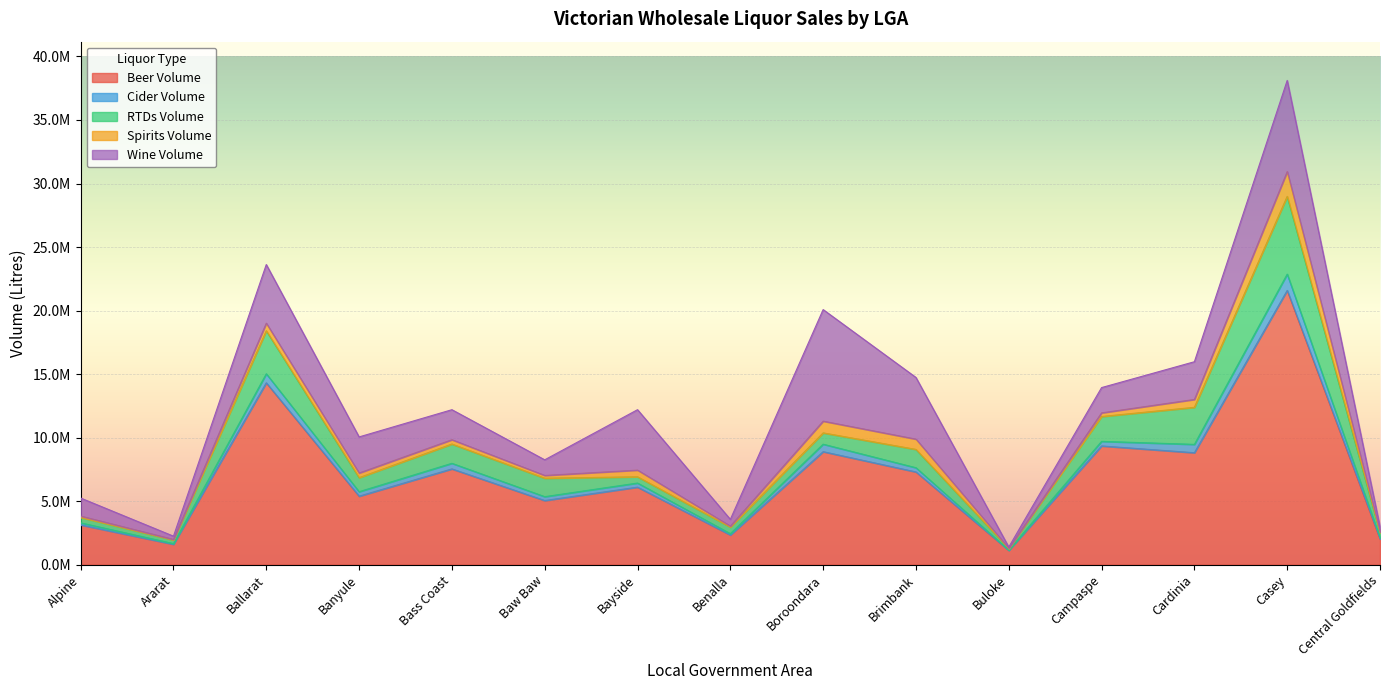

Reading left to right, extract all data points from this chart.

Beer Volume: Alpine=3133520.3	Ararat=1607879.6	Ballarat=14317565.9	Banyule=5394038.5	Bass Coast=7541548.2	Baw Baw=5051886.9	Bayside=6105488.9	Benalla=2340307.8	Boroondara=8897469.1	Brimbank=7302798.5	Buloke=1125869.4	Campaspe=9349222.4	Cardinia=8815366.7	Casey=21589904.8	Central Goldfields=2029869.1
Cider Volume: Alpine=162503.6	Ararat=57130.2	Ballarat=711632.5	Banyule=353290.7	Bass Coast=440775.2	Baw Baw=306517.6	Bayside=323962.7	Benalla=106550.6	Boroondara=590152.3	Brimbank=332670.1	Buloke=26423.1	Campaspe=360717.7	Cardinia=656973.7	Casey=1281838.9	Central Goldfields=87759.4
RTDs Volume: Alpine=428441.0	Ararat=283075.0	Ballarat=3384469.9	Banyule=1104386.6	Bass Coast=1517114.3	Baw Baw=1448379.3	Bayside=492042.2	Benalla=513091.0	Boroondara=889335.7	Brimbank=1441425.6	Buloke=124459.7	Campaspe=1955393.3	Cardinia=2915423.9	Casey=6121035.1	Central Goldfields=412550.3
Spirits Volume: Alpine=106850.7	Ararat=43731.9	Ballarat=596316.7	Banyule=366106.0	Bass Coast=339513.7	Baw Baw=221859.1	Bayside=525756.4	Benalla=84185.4	Boroondara=923890.9	Brimbank=808447.0	Buloke=19151.2	Campaspe=287158.2	Cardinia=620496.8	Casey=1948723.6	Central Goldfields=63632.8
Wine Volume: Alpine=1416720.0	Ararat=255431.0	Ballarat=4614839.8	Banyule=2840212.2	Bass Coast=2361528.6	Baw Baw=1227786.7	Bayside=4753904.0	Benalla=524764.5	Boroondara=8778830.6	Brimbank=4852484.0	Buloke=95679.9	Campaspe=1988467.8	Cardinia=2967554.9	Casey=7173773.7	Central Goldfields=384038.0